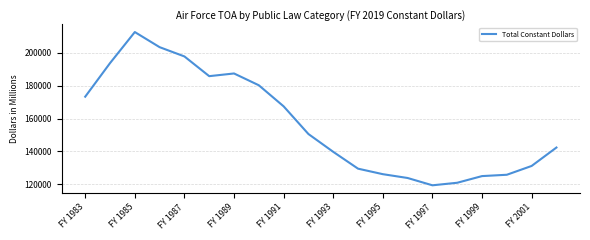

What is the difference between the maximum and minimum values?

93566